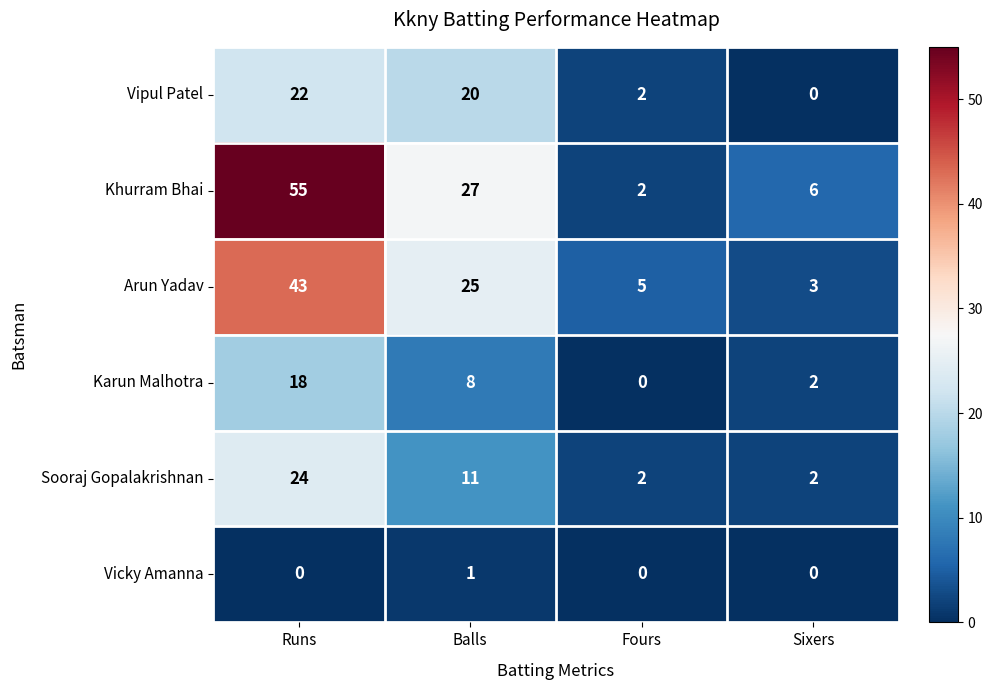

The Karun Malhotra series shows 28 at Runs. True or false?

False